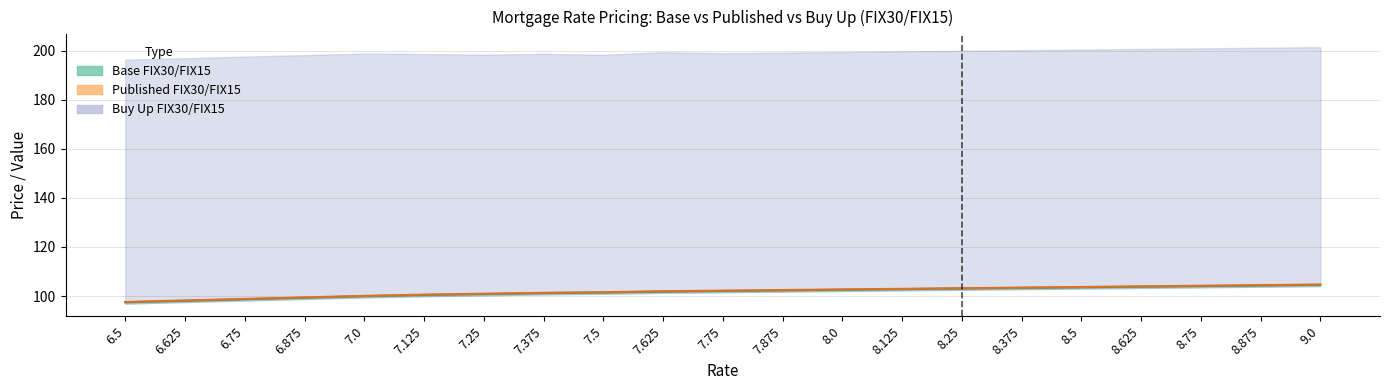

True or false: Published FIX30/FIX15 and Base FIX30/FIX15 intersect in this chart.

False